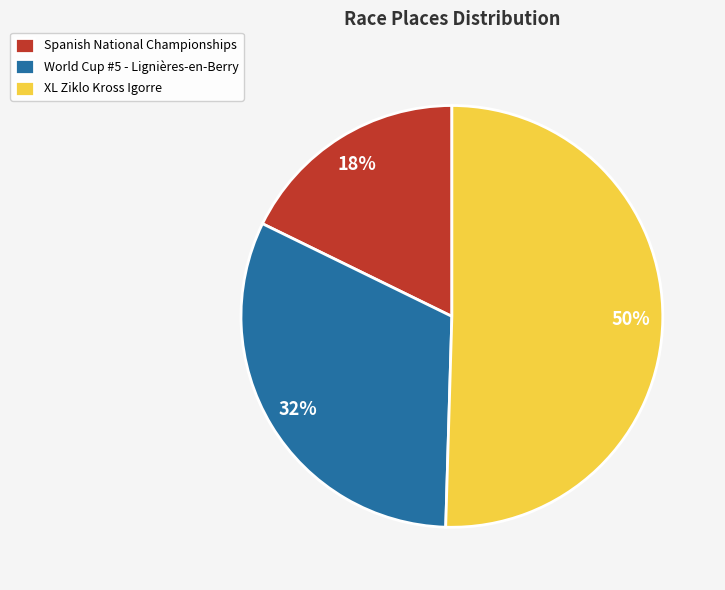

Combined, do Spanish National Championships and XL Ziklo Kross Igorre account for over 50%?

Yes